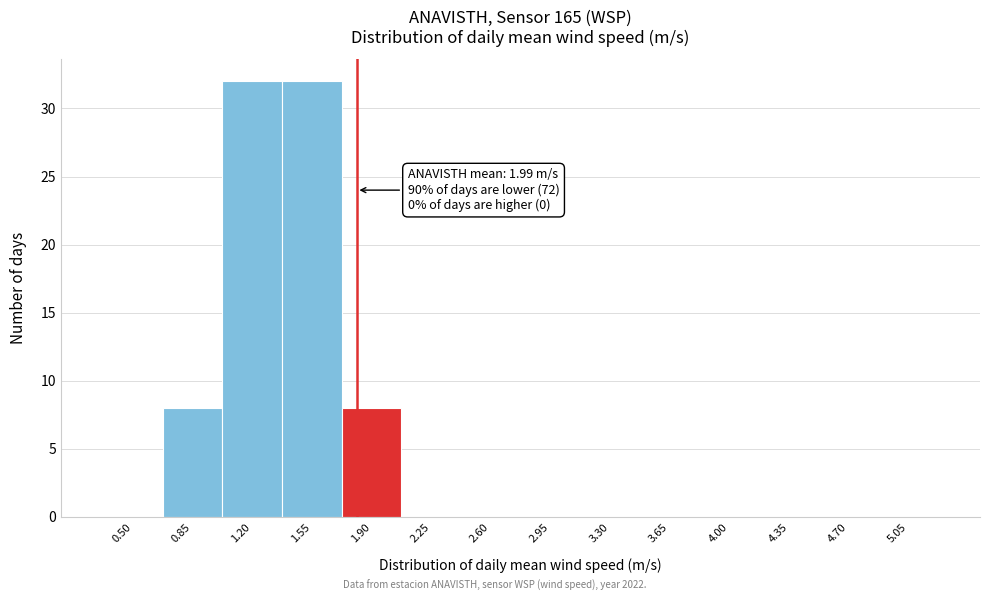

Reading left to right, transcribe all the data shown in this chart.

0.50=0	0.85=8	1.20=32	1.55=32	1.90=8	2.25=0	2.60=0	2.95=0	3.30=0	3.65=0	4.00=0	4.35=0	4.70=0	5.05=0